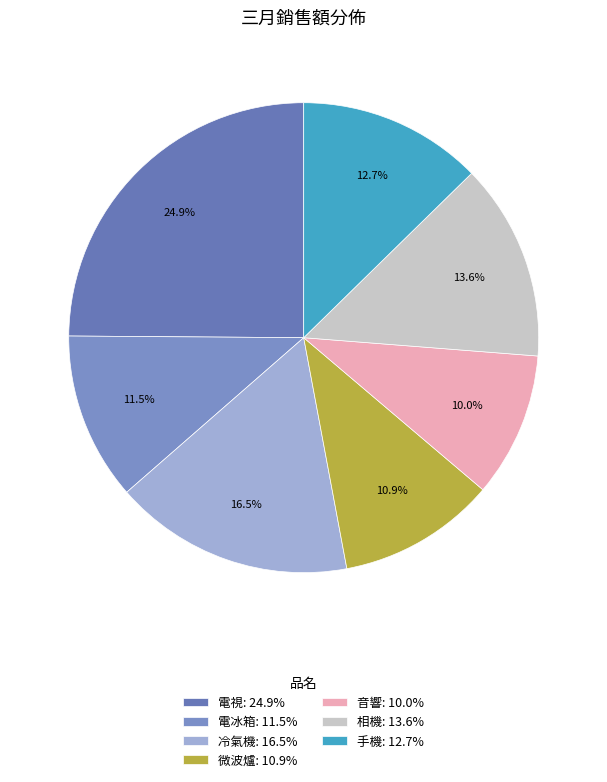

To the nearest percent, what is the difference between the largest and smallest slice percentages?

15%